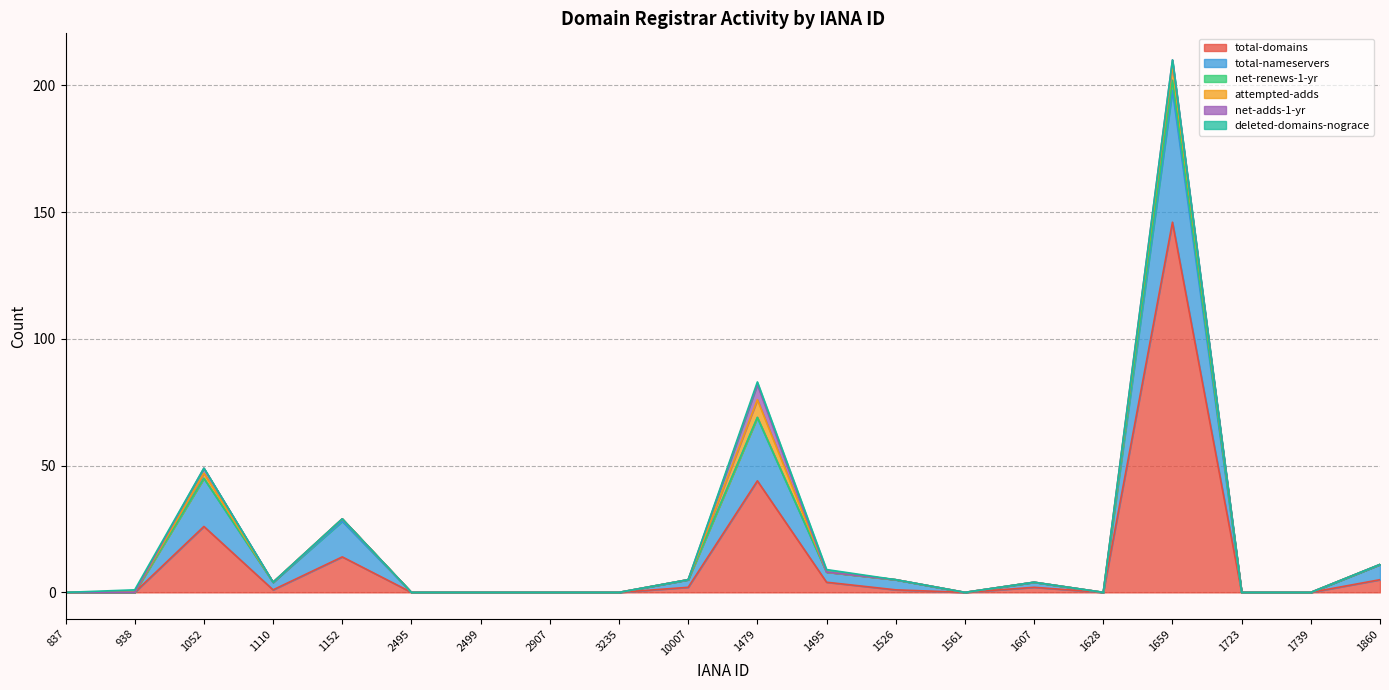

True or false: total-domains and attempted-adds cross at least once.

False